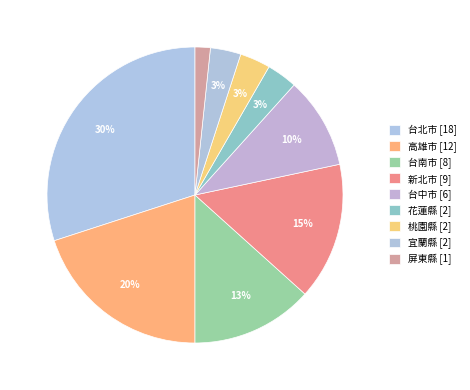

Which category has the smallest portion of the pie?

屏東縣